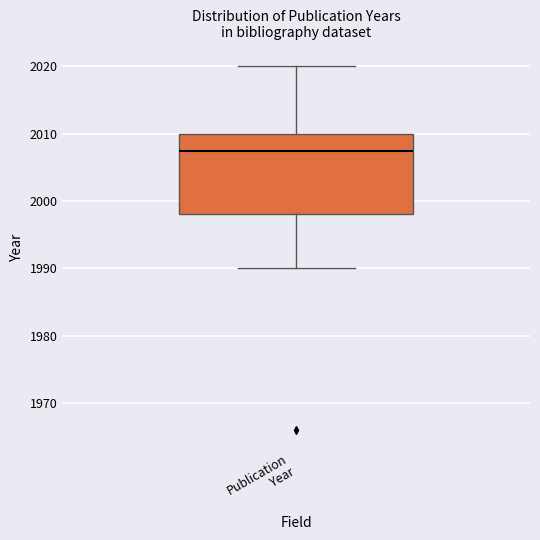

Transcribe this box plot: give where the median line is, the range the box spans, and where the two whiskers end, as read against the y-axis. The values are not printed on the chart, so give them approximately, as read against the axis.

median 2008, box 1998 to 2010, whiskers 1990 to 2020